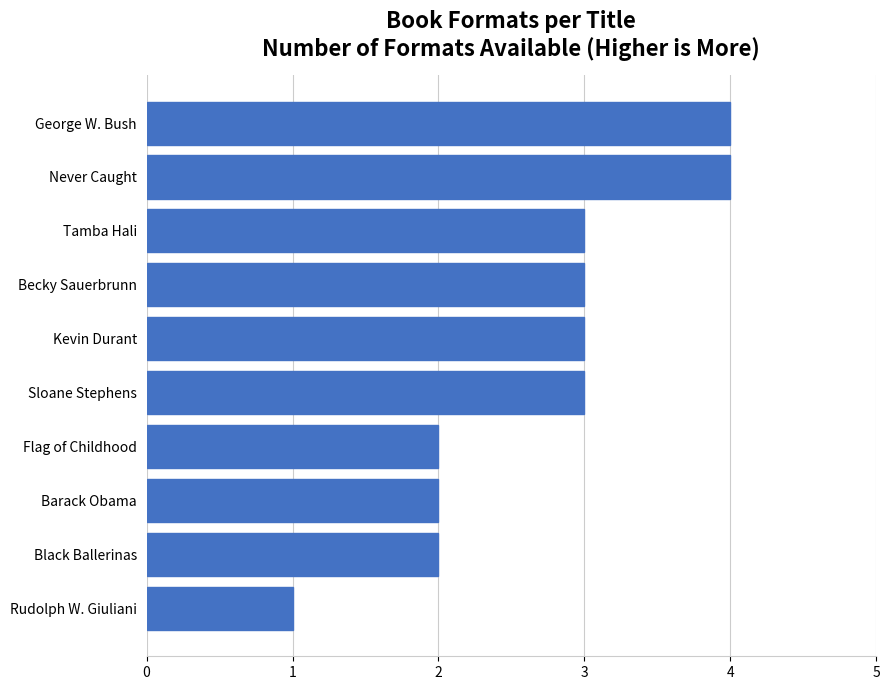

What is the average value?

3